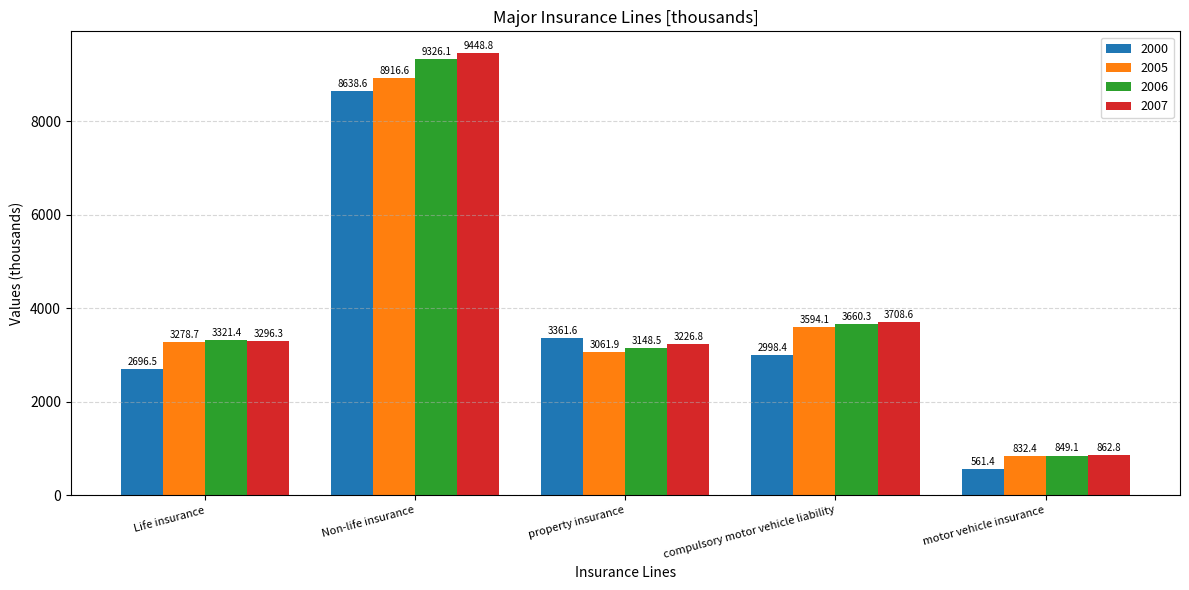

What is the total value across all series at Non-life insurance?

36330.1